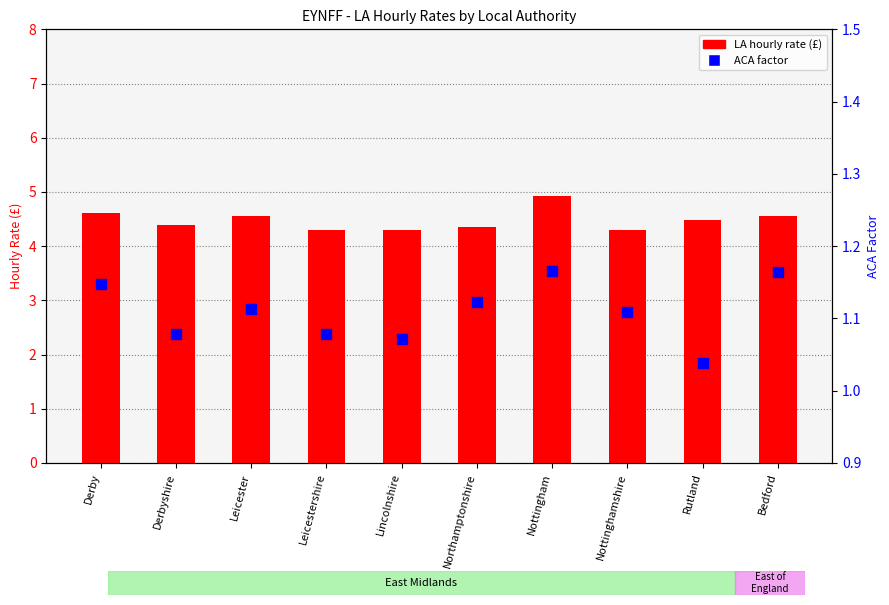

Which series contains the lowest Y value?

ACA factor